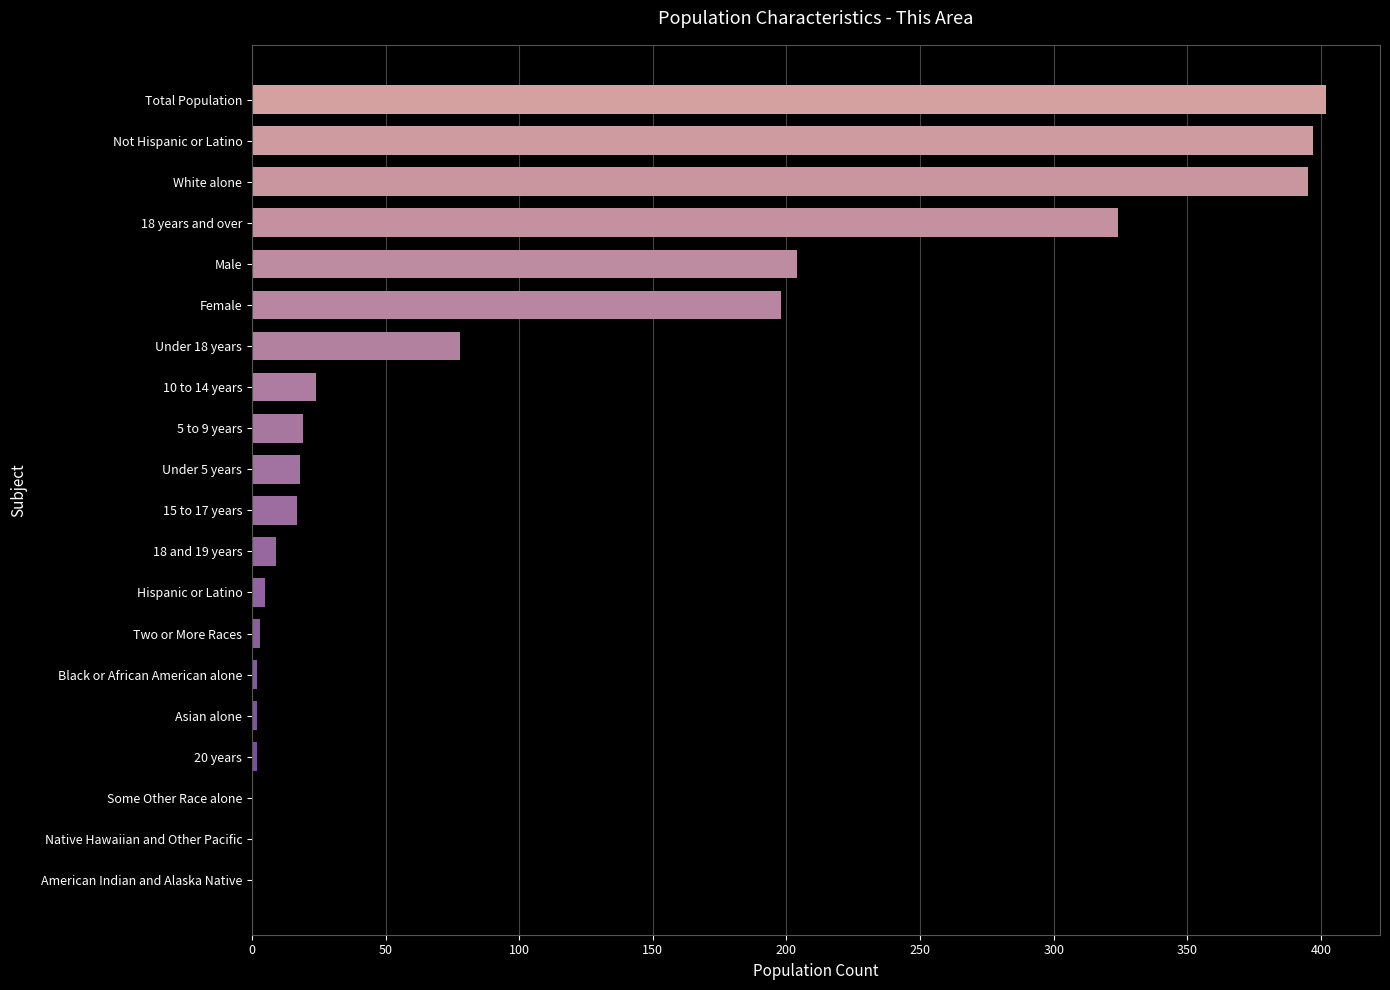

How many distinct data groups are displayed?

1